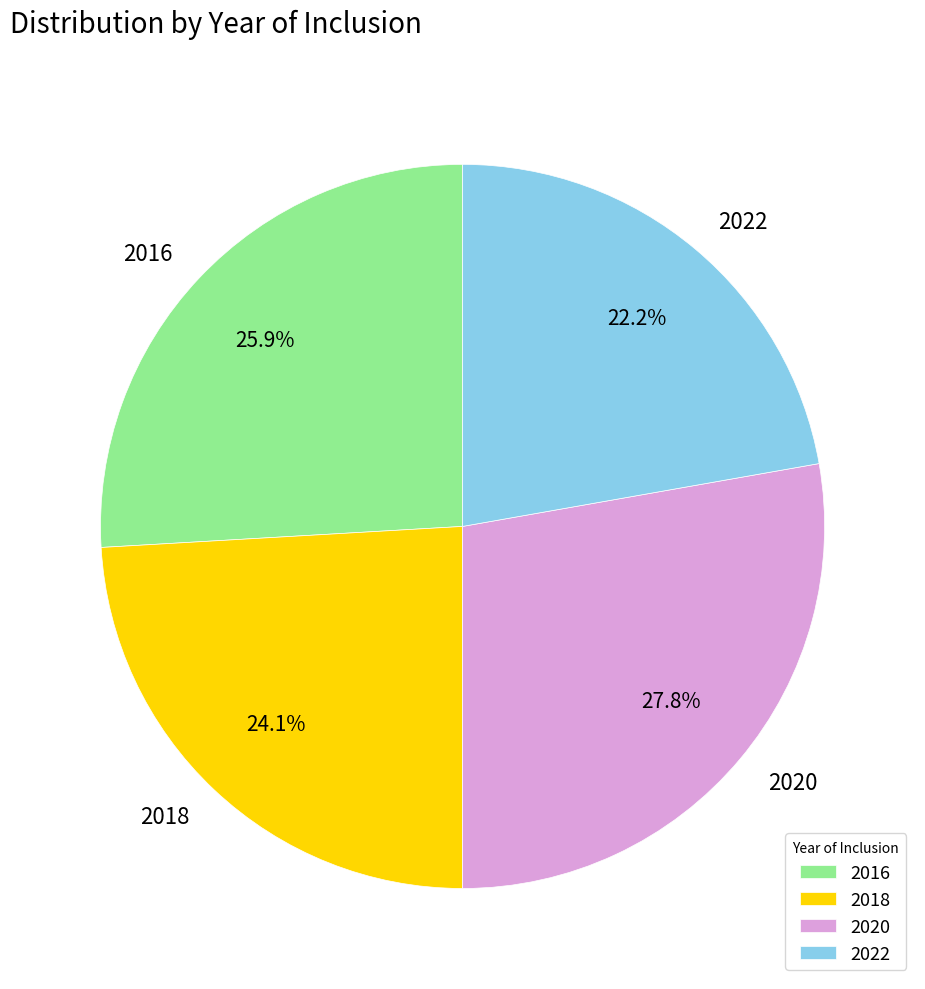

Is it true that 2020 is 28% of the pie?

True